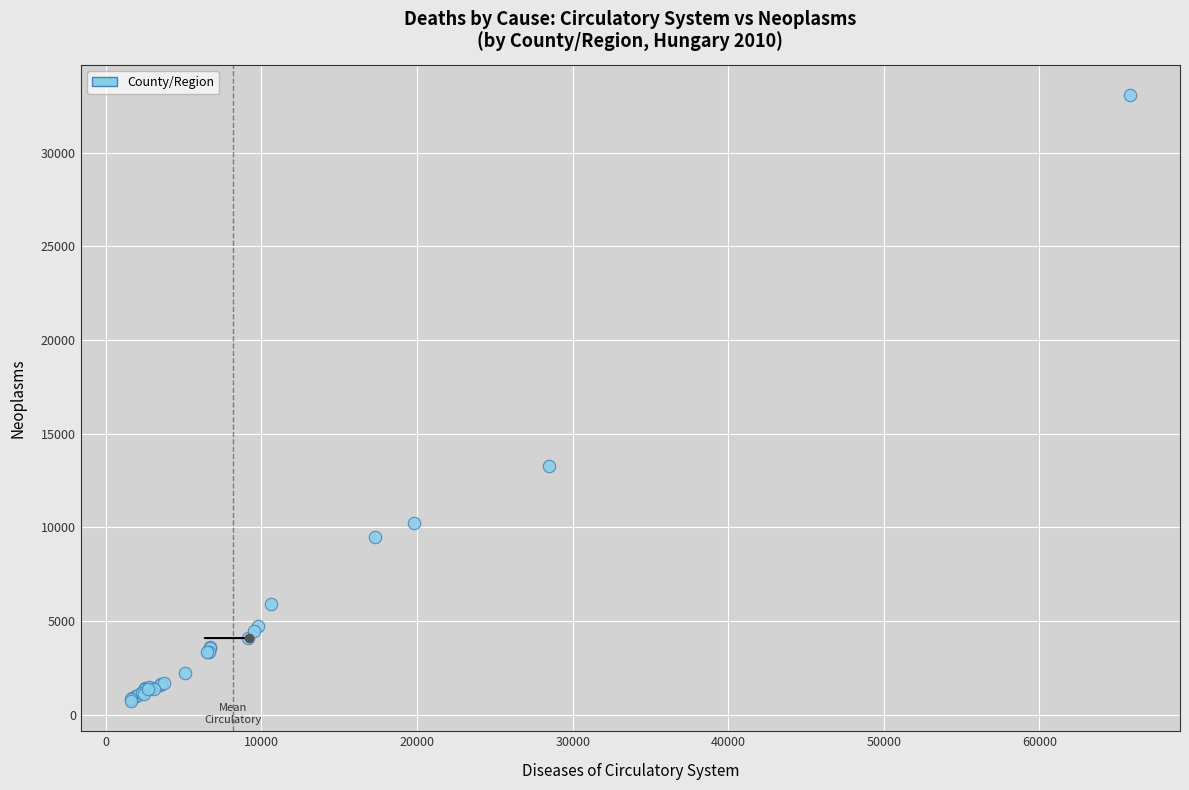

What Y value in the scatter plot is closest to 16902?

13252